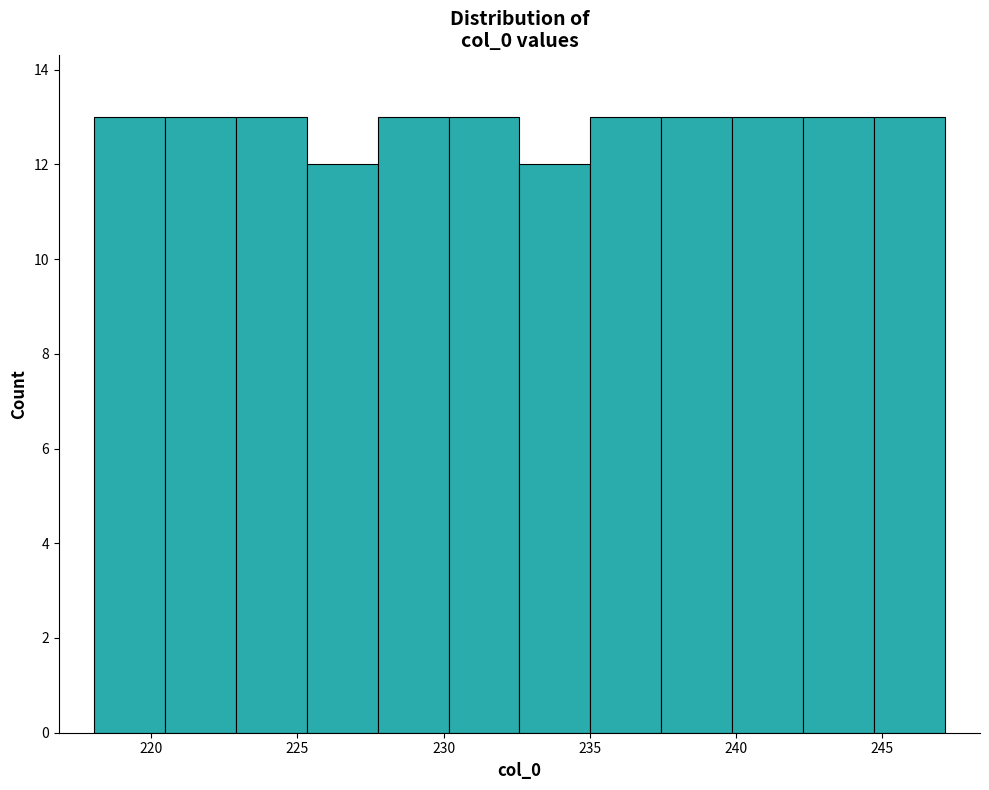

Reading left to right, transcribe this chart: for each bar, give the range it covers on the x-axis and its height. Neither the bar edges nor the heights are printed on the chart, so give them approximately, as read against the axes.

218.0 to 220.5: 13
220.5 to 223.0: 13
223.0 to 225.5: 13
225.5 to 227.5: 12
227.5 to 230.0: 13
230.0 to 232.5: 13
232.5 to 235.0: 12
235.0 to 237.5: 13
237.5 to 240.0: 13
240.0 to 242.5: 13
242.5 to 244.5: 13
244.5 to 247.0: 13